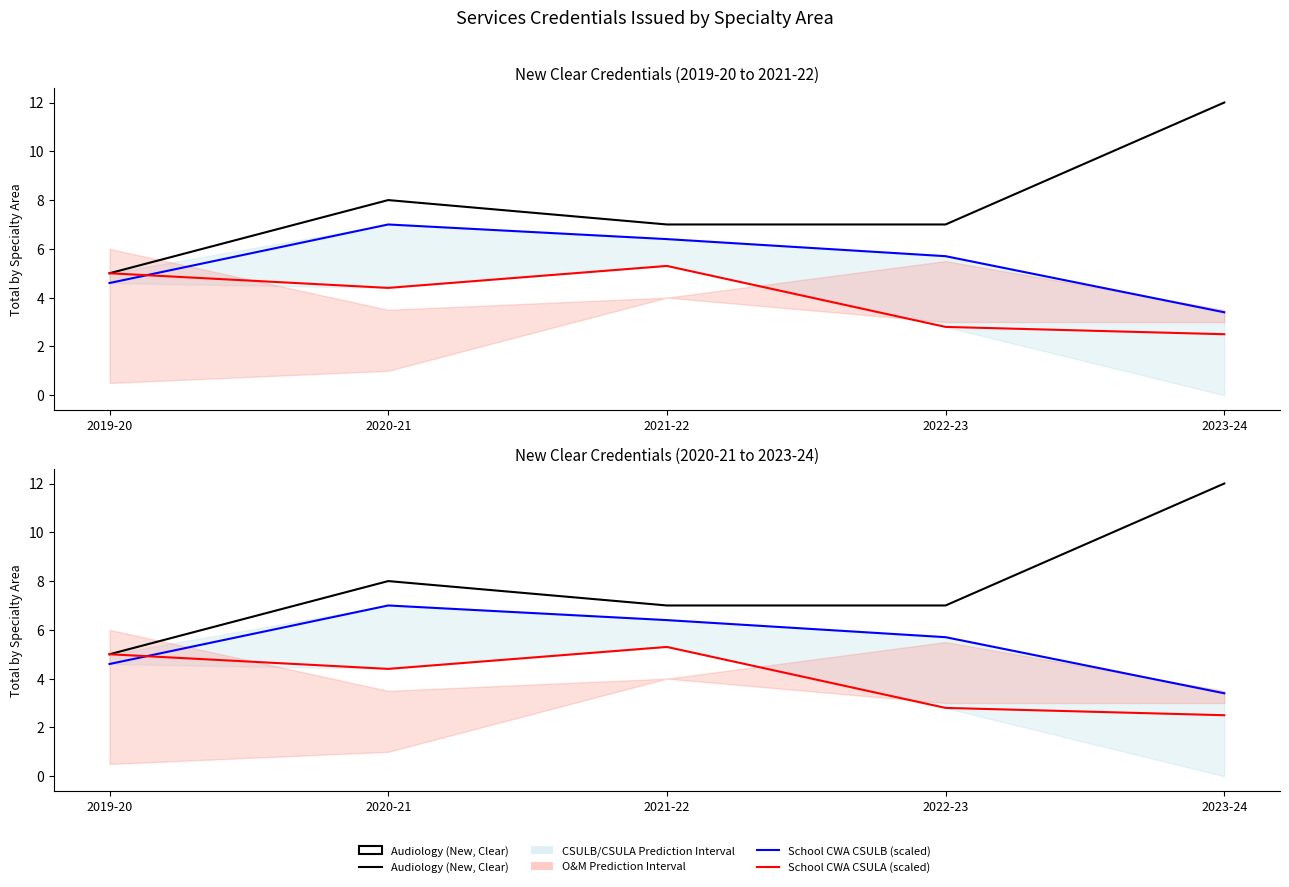

Is the value of School CWA CSULA (scaled) at 2019-20 greater than the value of School CWA CSULB (scaled) at 2023-24?

Yes